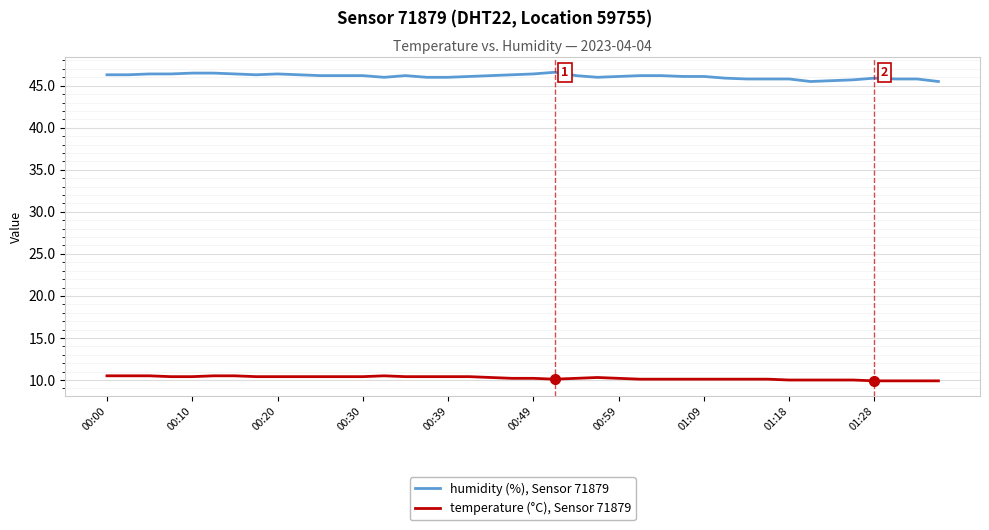

List the series in order of their overall mean, highest first.

humidity (%), Sensor 71879, temperature (°C), Sensor 71879